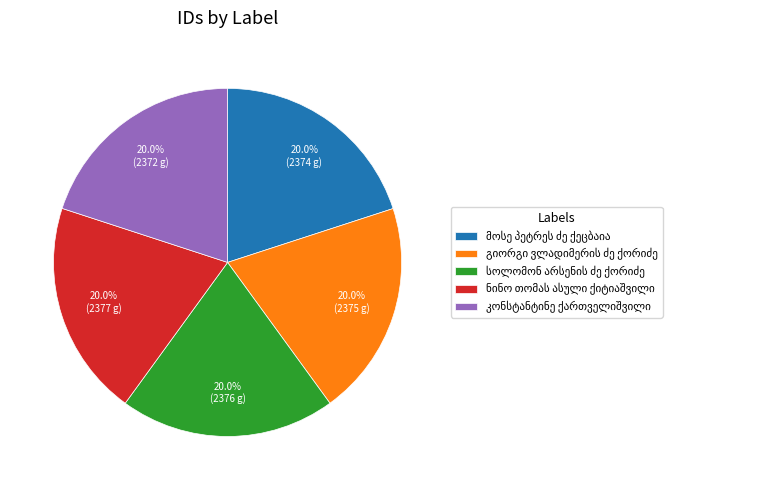

Count the number of slices in the pie.

5